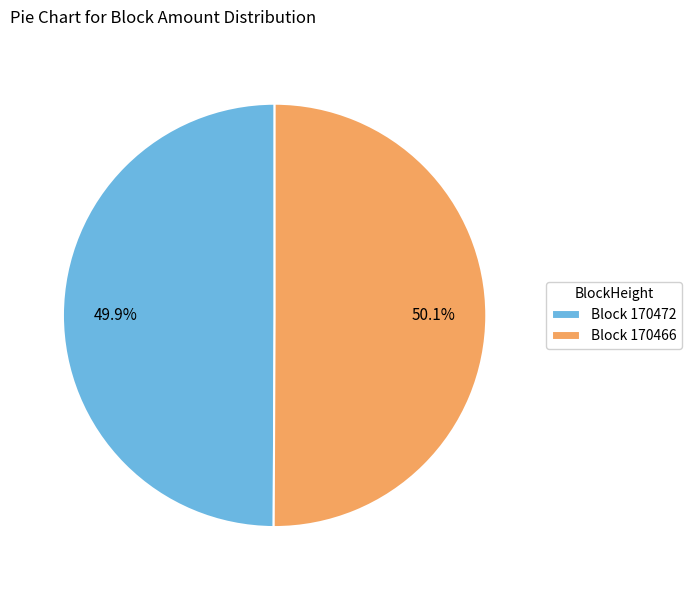

What is the total percentage of Block 170472 and Block 170466?

100.0%